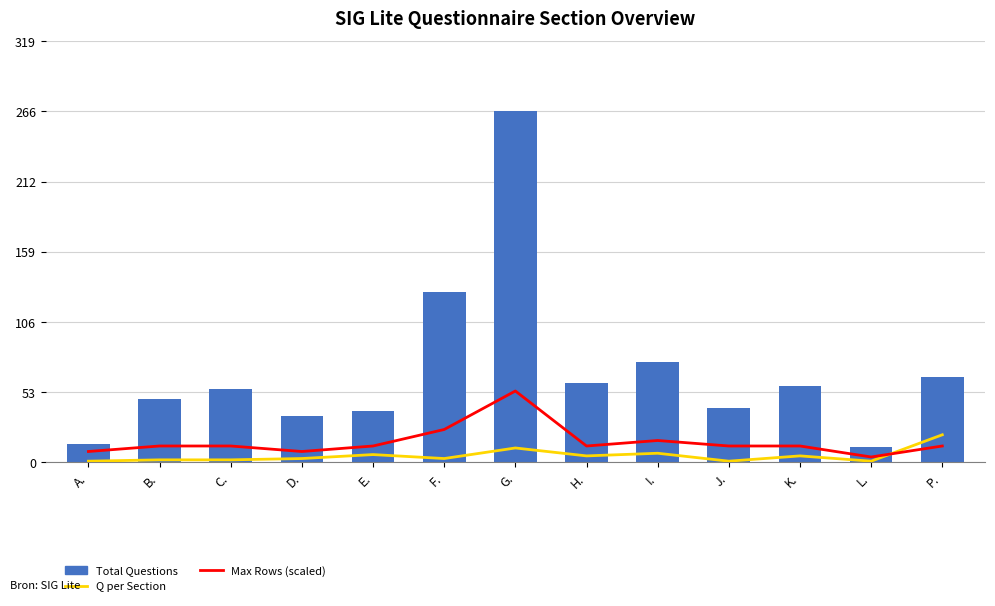

At which category does the chart reach its minimum across all series?

A.